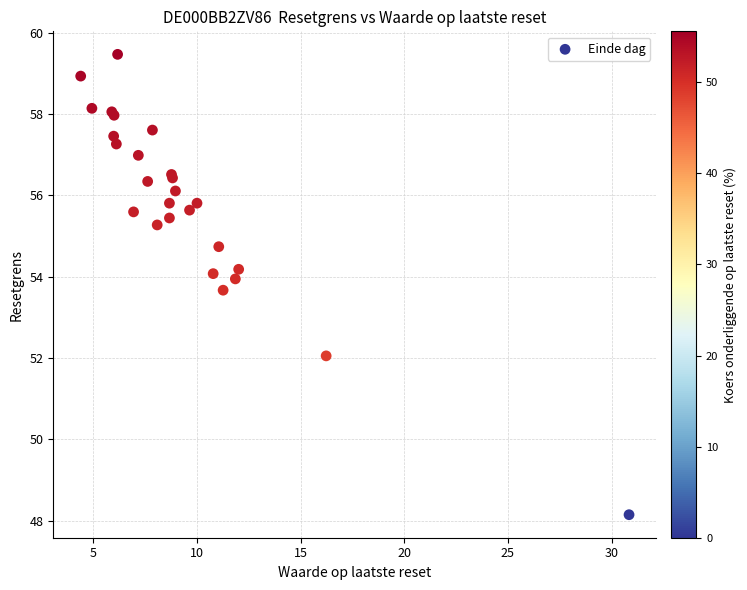

What Y value in the scatter plot is closest to 53?

53.7